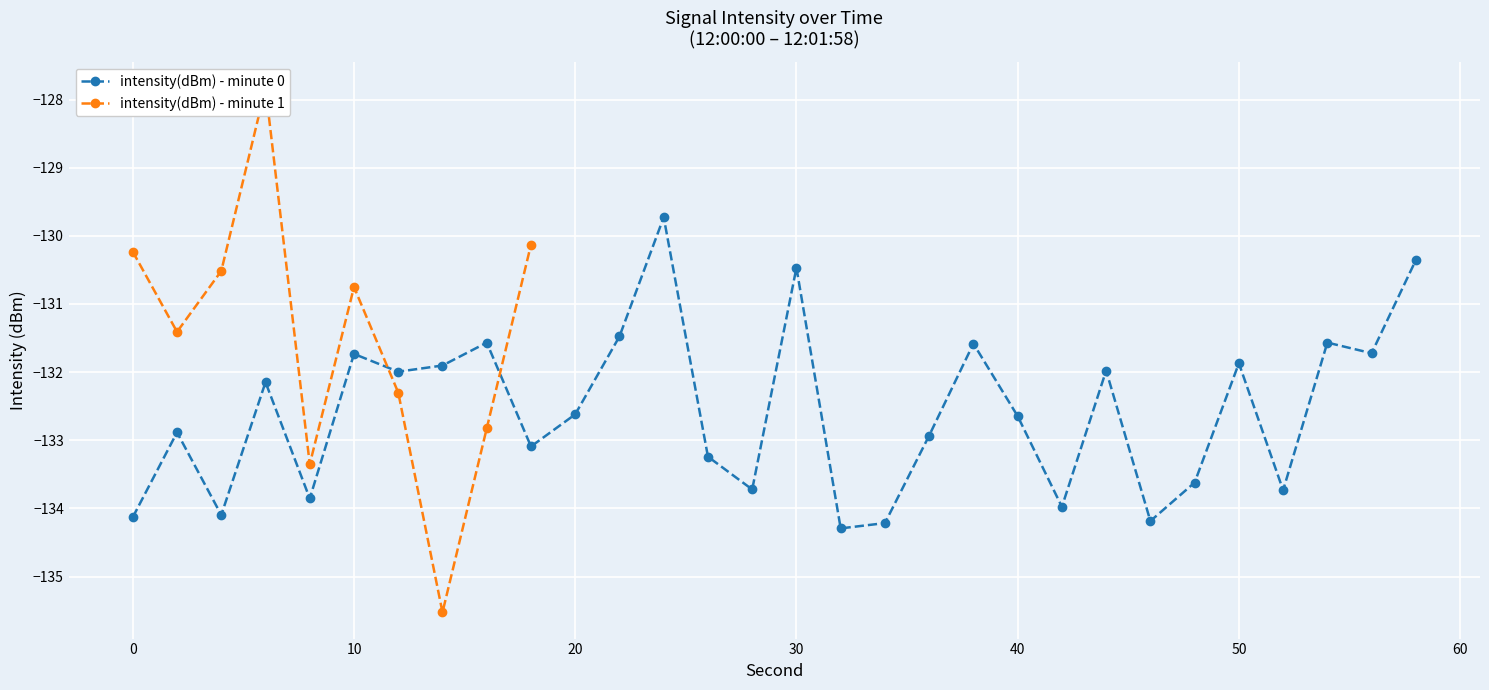

What is the difference between the maximum and second lowest values?

4.5